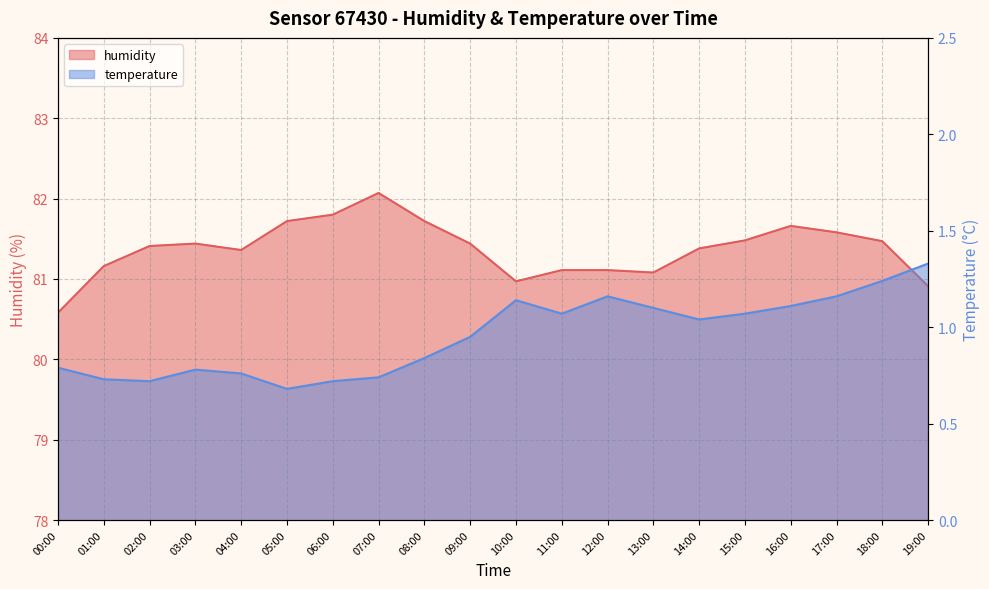

The humidity series shows 142.2 at 00:00. True or false?

False